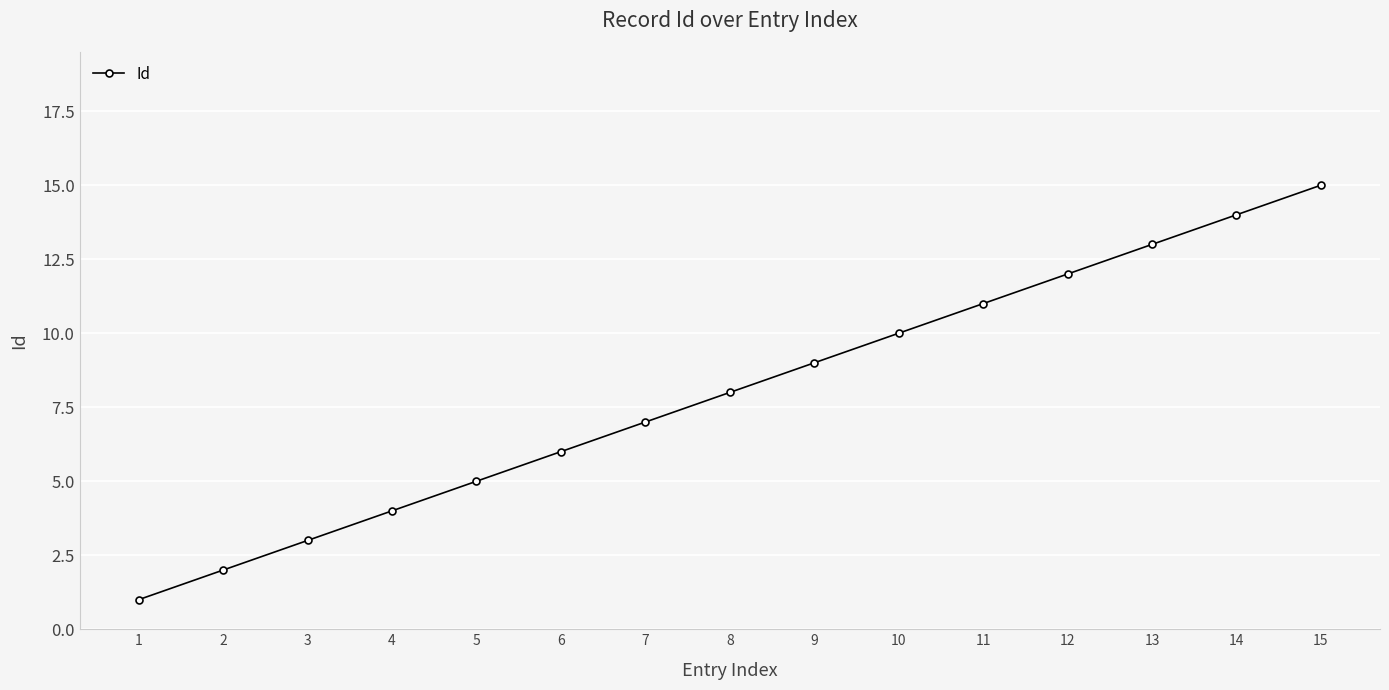

What is the value of the 9th point from the left?

9